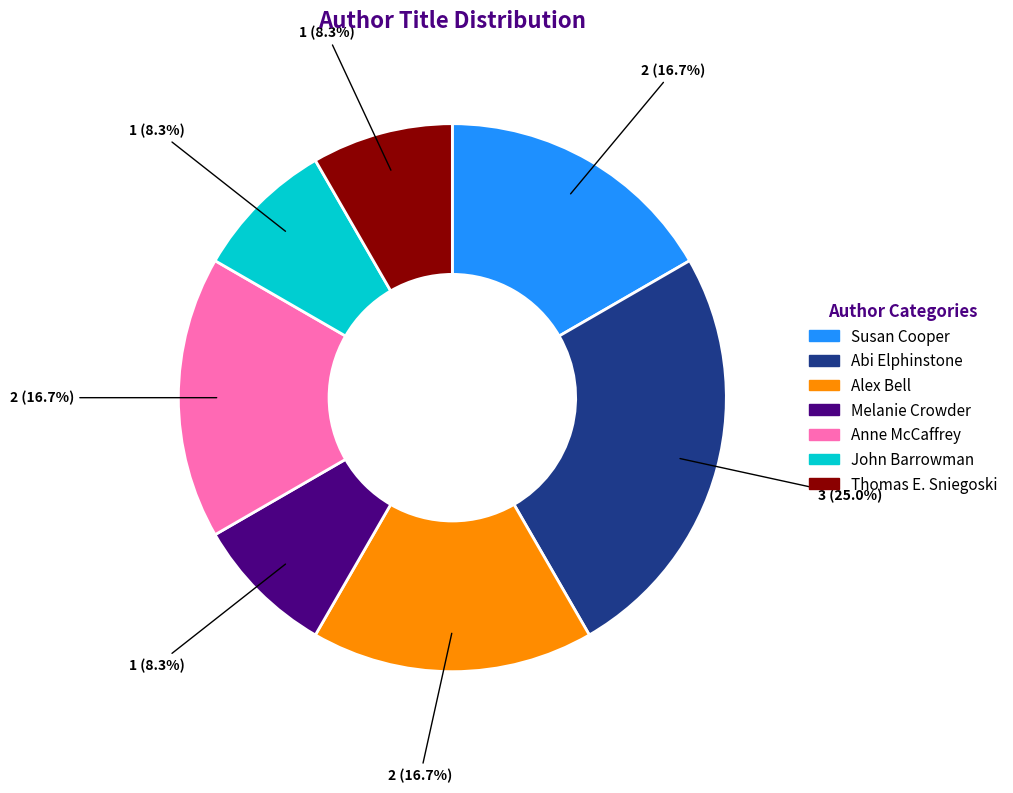

How many segments does this pie chart have?

7